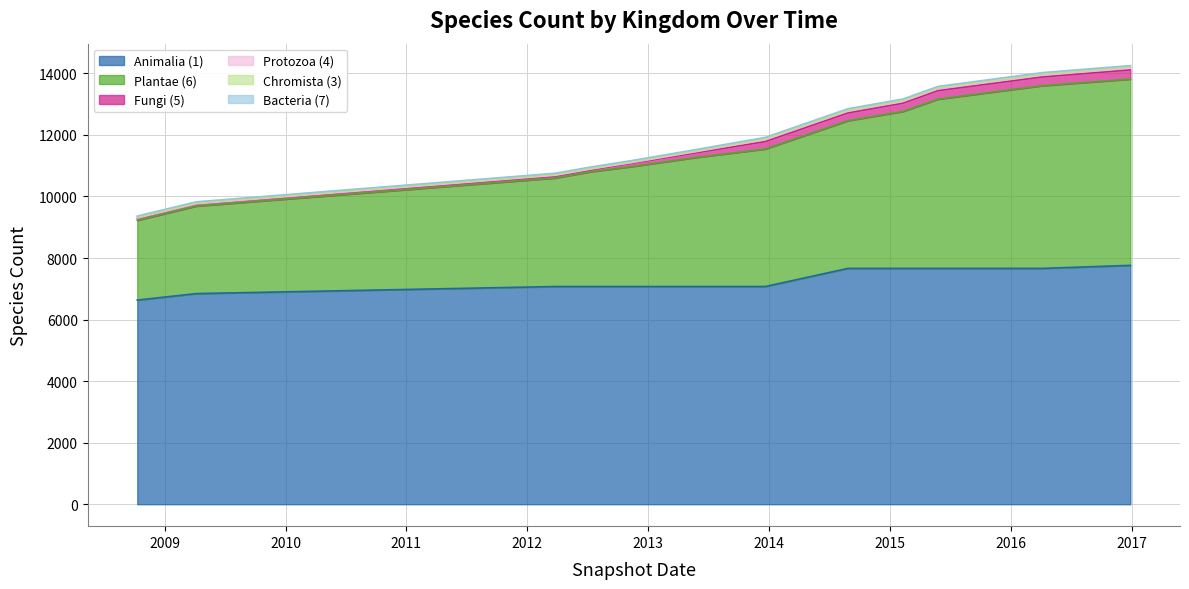

Reading left to right, what are all the values shown in this chart?

Animalia (1): 0=6632	1=6843	2=7073	3=7073	4=7073	5=7073	6=7073	7=7662	8=7662	9=7662	10=7662	11=7760
Plantae (6): 0=2593	1=2844	2=3528	3=3734	4=3900	5=4200	6=4469	7=4800	8=5100	9=5500	10=5936	11=6053
Fungi (5): 0=58	1=58	2=58	3=58	4=100	5=150	6=239	7=250	8=265	9=275	10=283	11=297
Protozoa (4): 0=14	1=14	2=27	3=27	4=27	5=40	6=70	7=70	8=70	9=70	10=70	11=70
Chromista (3): 0=27	1=27	2=27	3=27	4=27	5=27	6=27	7=27	8=27	9=27	10=31	11=31
Bacteria (7): 0=39	1=39	2=41	3=41	4=41	5=41	6=41	7=41	8=41	9=41	10=41	11=40